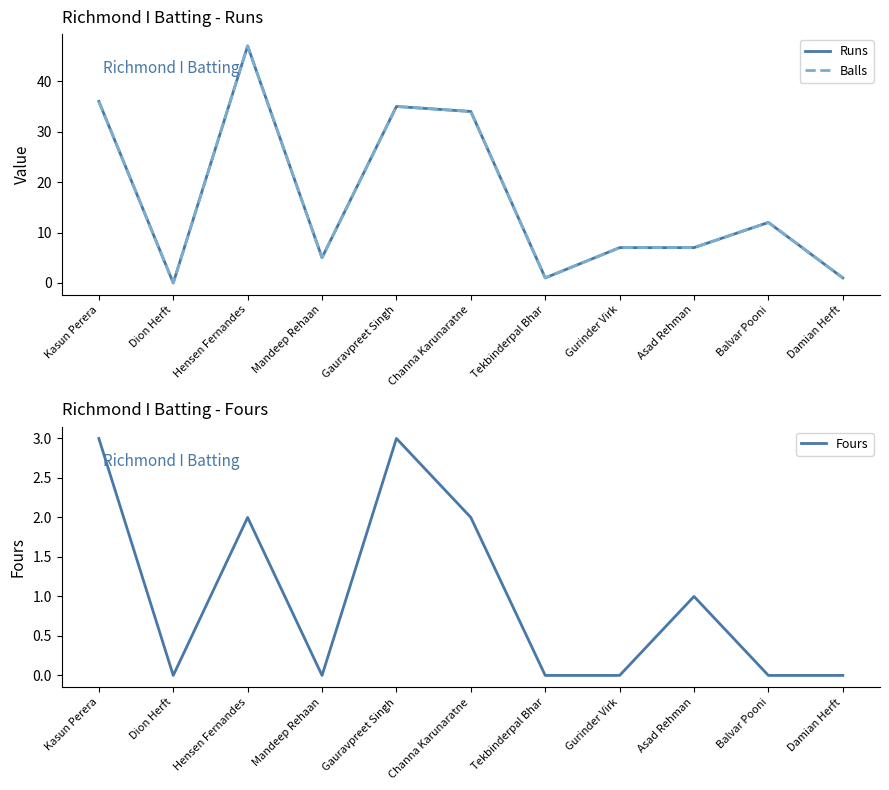

Between Asad Rehman and Hensen Fernandes, which is larger?

Hensen Fernandes